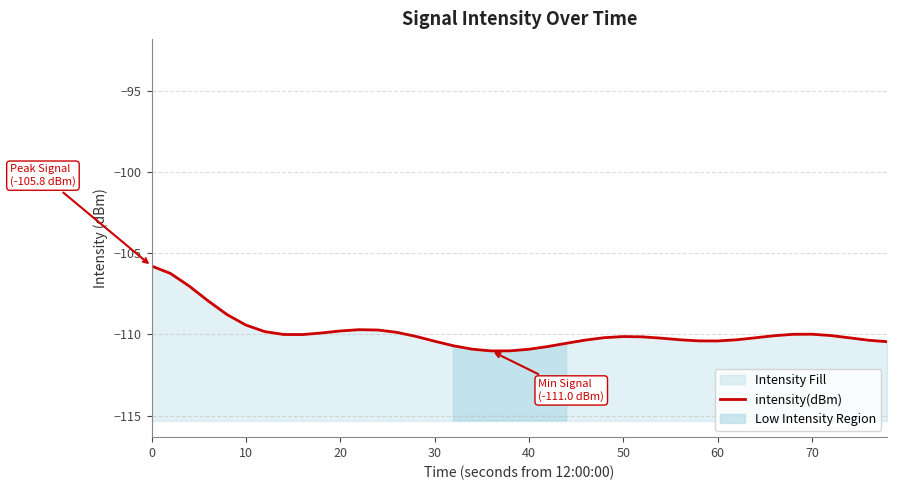

Reading right to left, list all the values displayed in this chart.

-110.4	-110.4	-110.2	-110.1	-110.0	-110.0	-110.1	-110.2	-110.3	-110.4	-110.4	-110.3	-110.2	-110.1	-110.1	-110.2	-110.3	-110.5	-110.7	-110.9	-111.0	-111.0	-110.9	-110.7	-110.4	-110.1	-109.9	-109.7	-109.7	-109.8	-109.9	-110.0	-110.0	-109.8	-109.4	-108.8	-107.9	-107.0	-106.2	-105.8